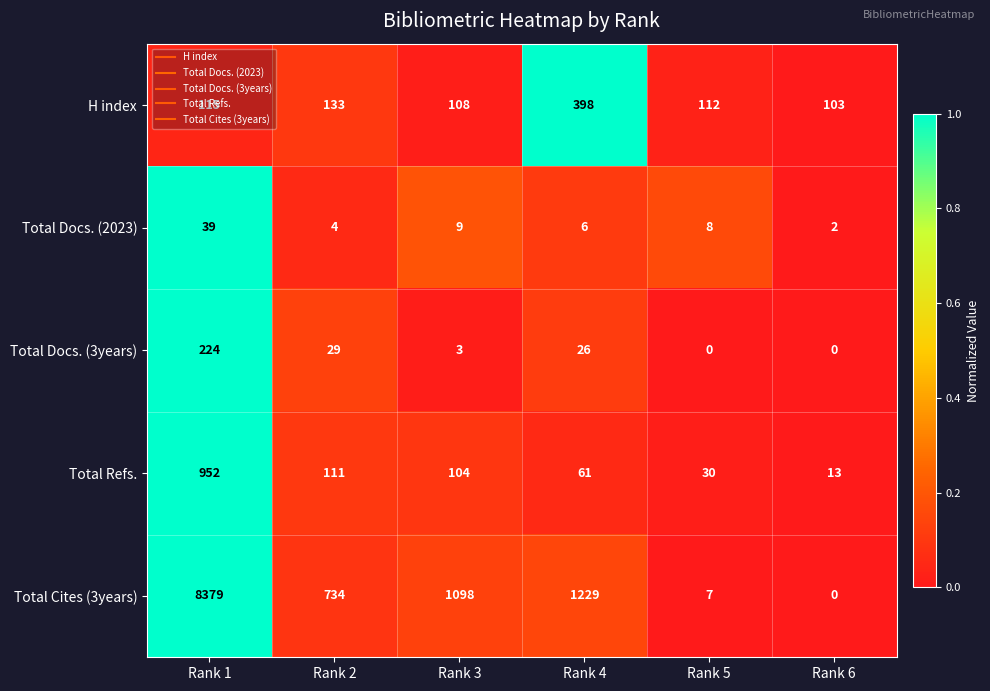

Which category has the highest value across all series?

Rank 1